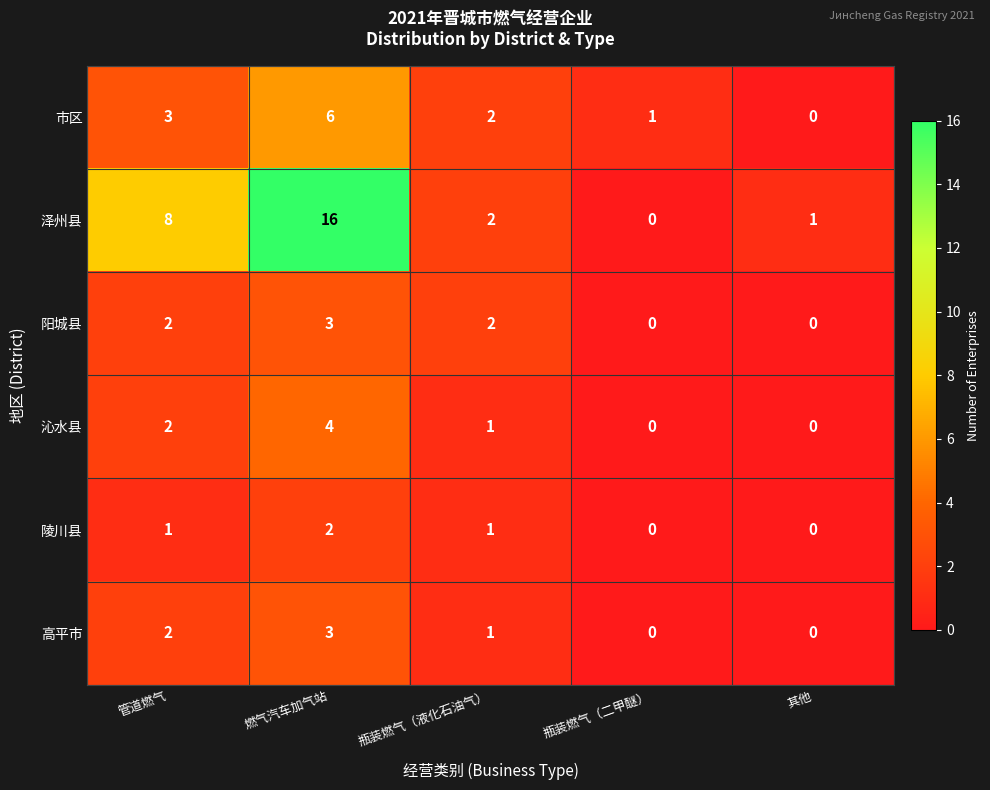

How many values in 沁水县 are above zero?

3